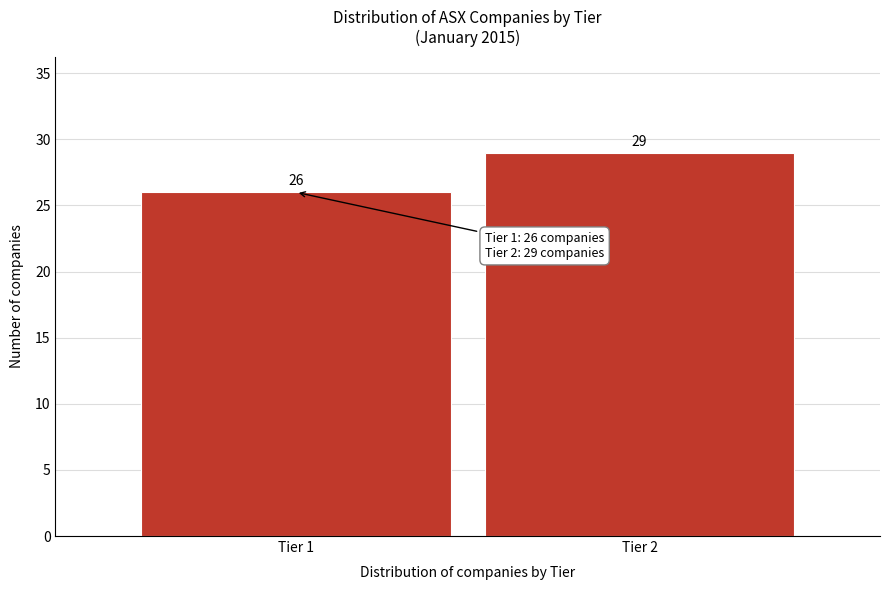

Reading left to right, list all the values displayed in this chart.

Tier 1=26	Tier 2=29